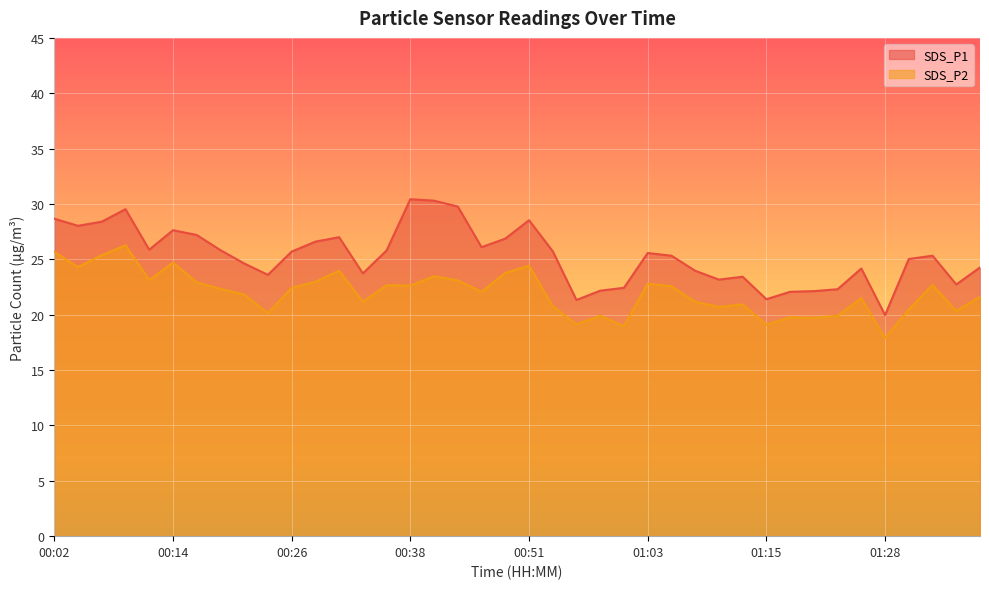

What is the smallest value displayed?

17.9